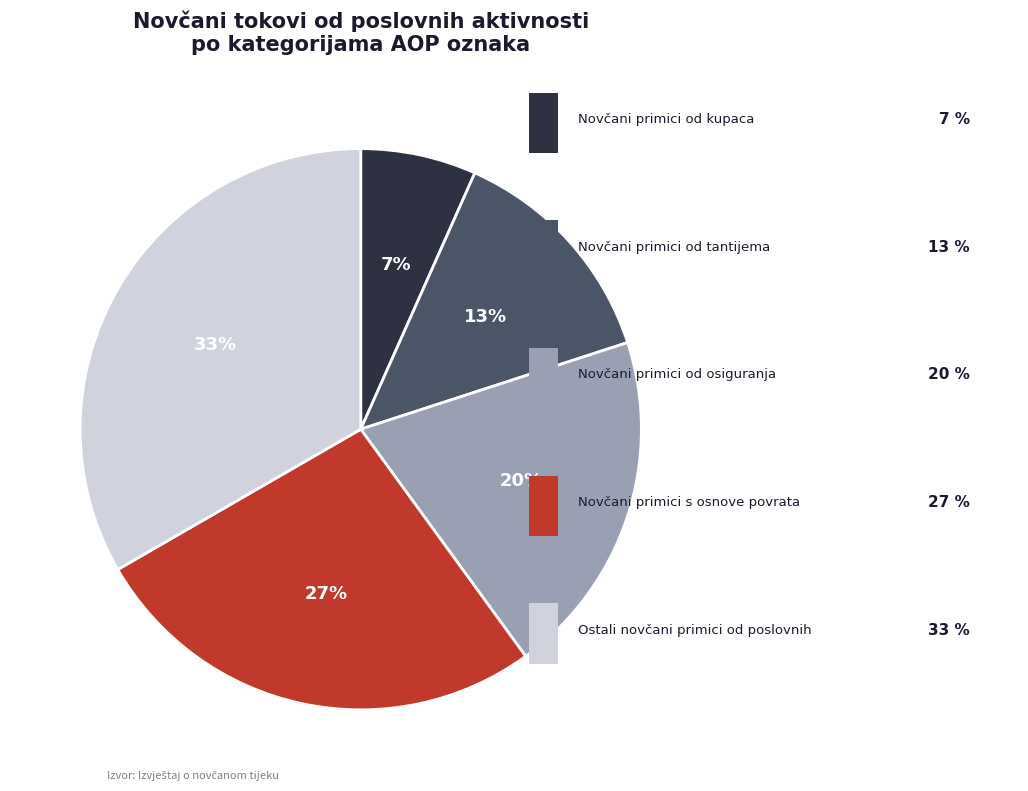

Is there any slice that represents more than half of the pie?

No